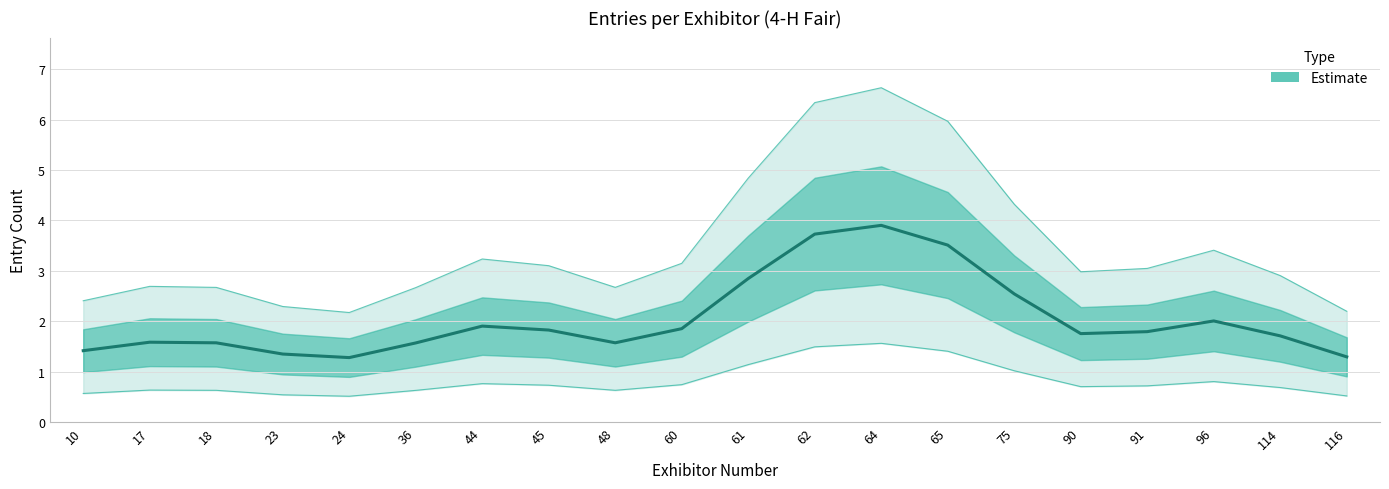

What is the average value?

2.0